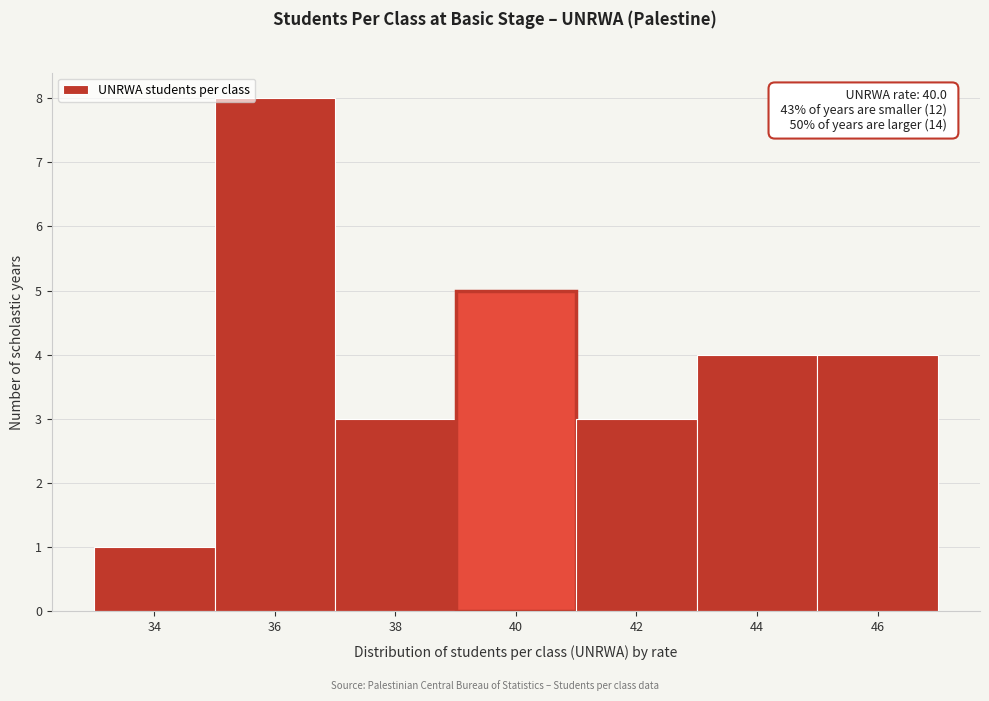

Reading left to right, list all the values displayed in this chart.

1	8	3	5	3	4	4